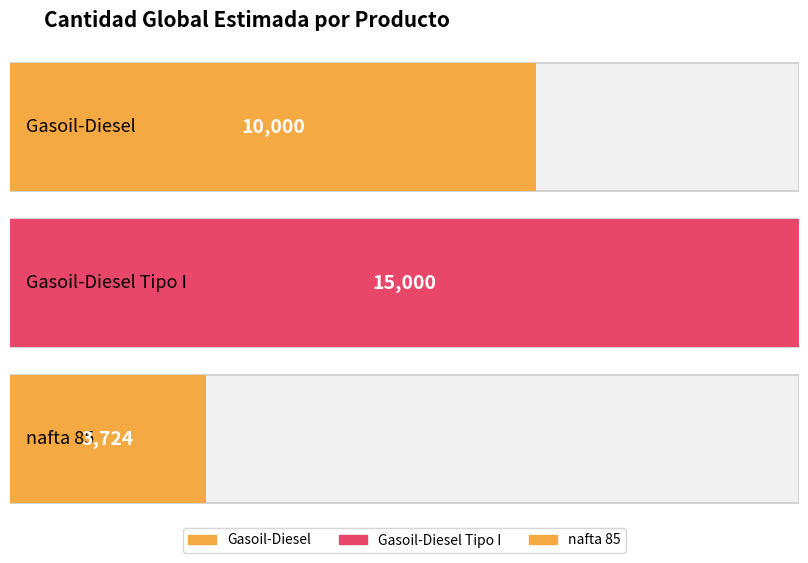

Reading left to right, list all the values displayed in this chart.

10000	15000	3724